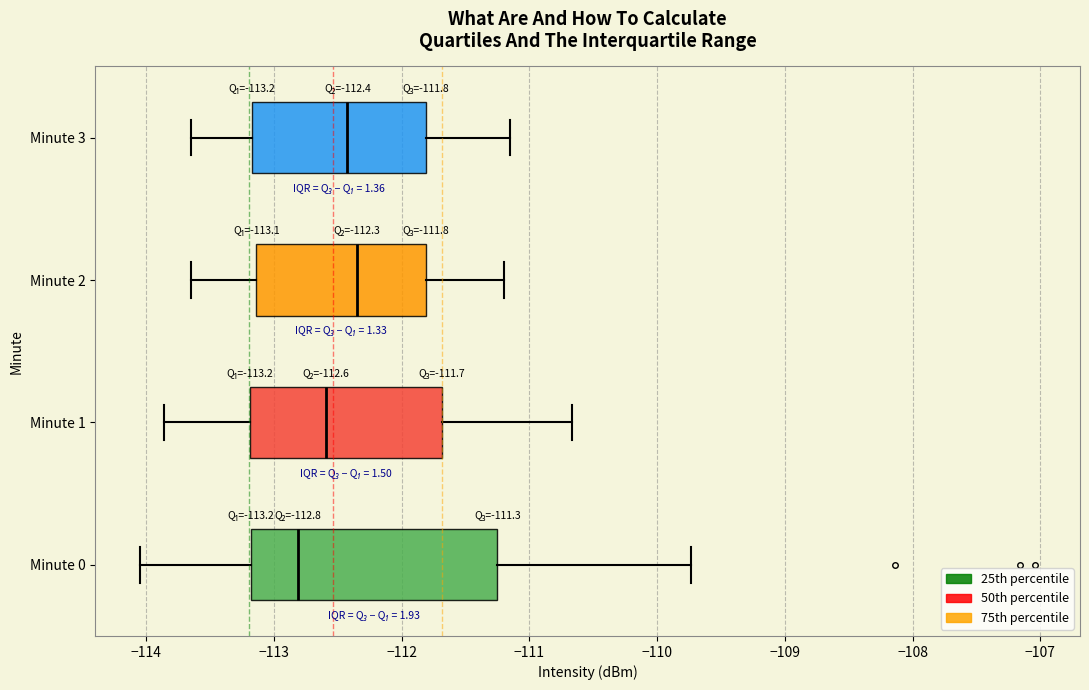

Comparing the boxes themselves (not the whiskers), which one is the widest?

Minute 0